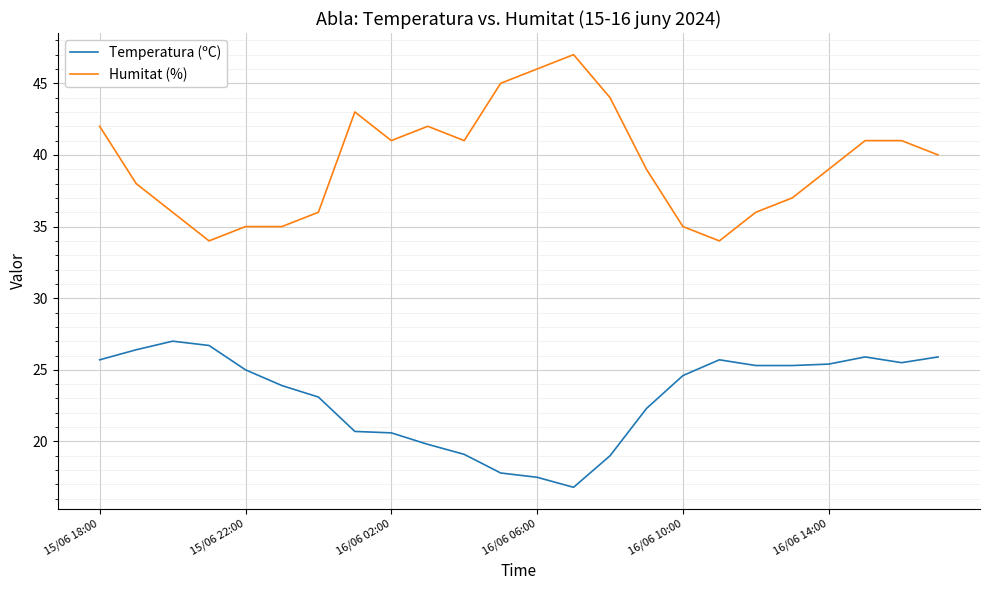

What is the difference between the maximum and minimum values in the Humitat (%) series?

13.0